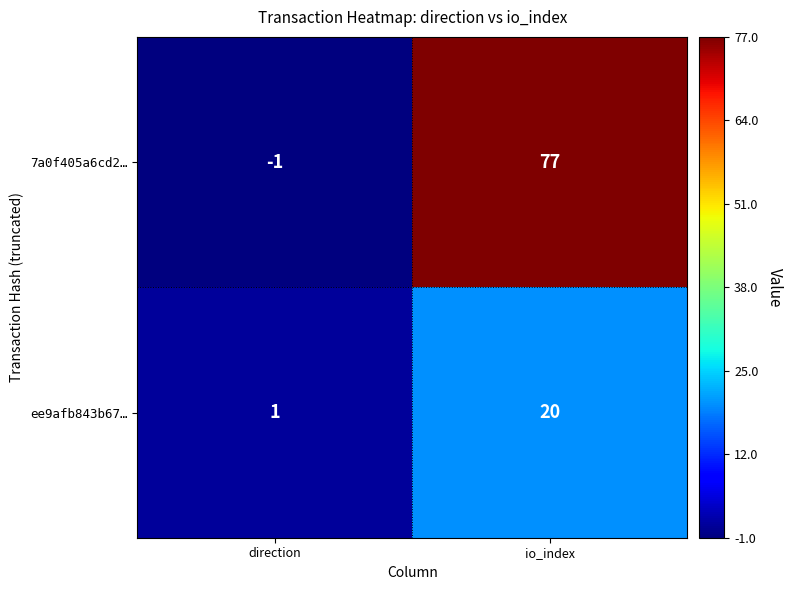

List the series in order of their overall mean, highest first.

7a0f405a6cd2…, ee9afb843b67…